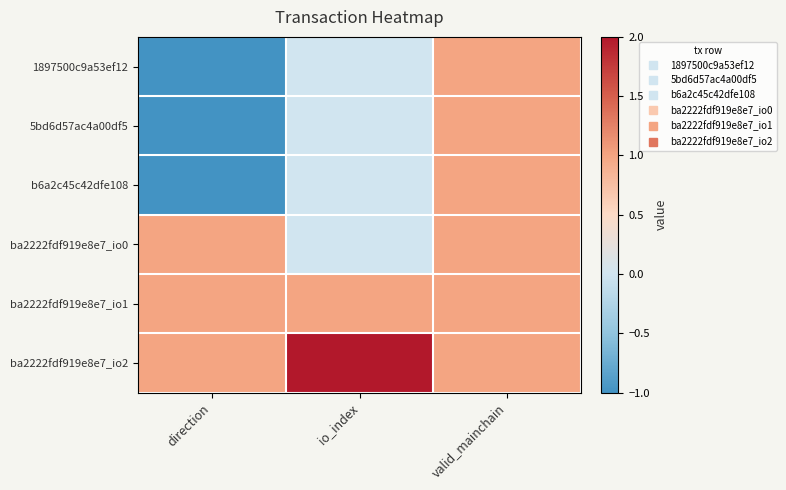

What is the difference between the highest and lowest values at io_index?

2